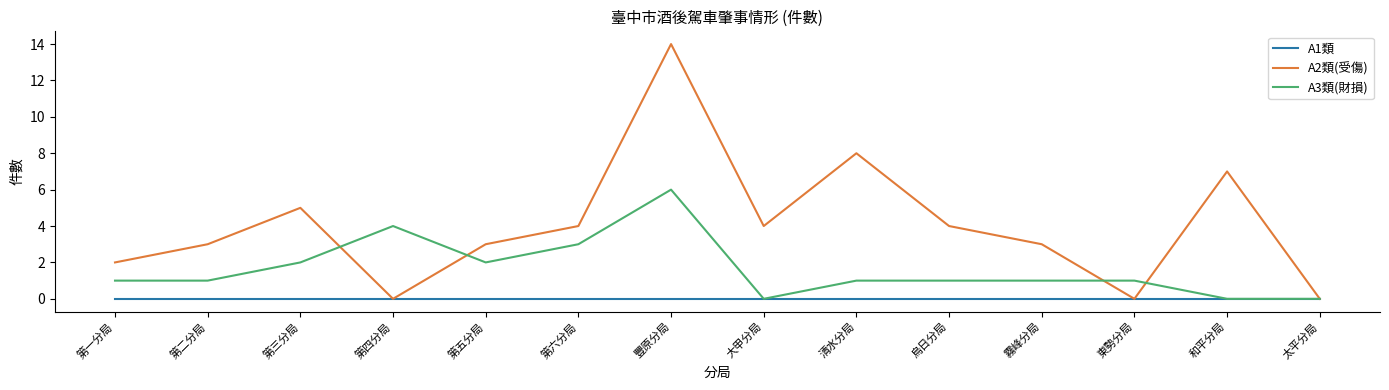

How many lines are shown in the chart?

3